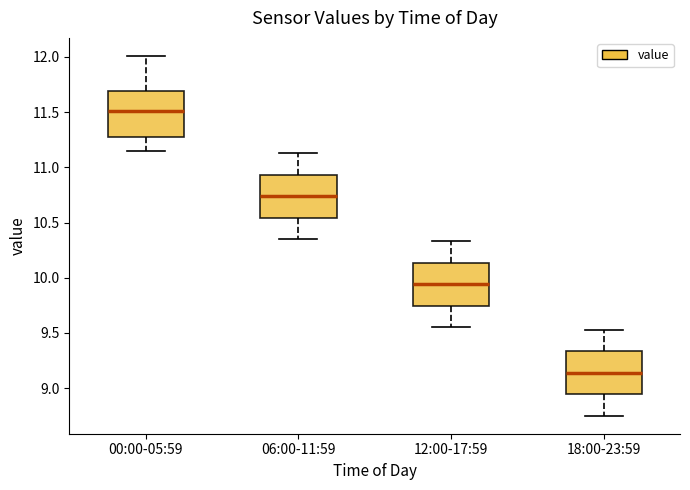

Reading left to right, read every box against the y-axis: the position of its median line, the range the box covers, and the ends of its whiskers. The values are not printed on the chart, so give them approximately, as read against the axis.

00:00-05:59: median 11.50, box 11.30 to 11.70, whiskers 11.15 to 12.00
06:00-11:59: median 10.75, box 10.55 to 10.95, whiskers 10.35 to 11.15
12:00-17:59: median 9.95, box 9.75 to 10.15, whiskers 9.55 to 10.35
18:00-23:59: median 9.15, box 8.95 to 9.35, whiskers 8.75 to 9.55